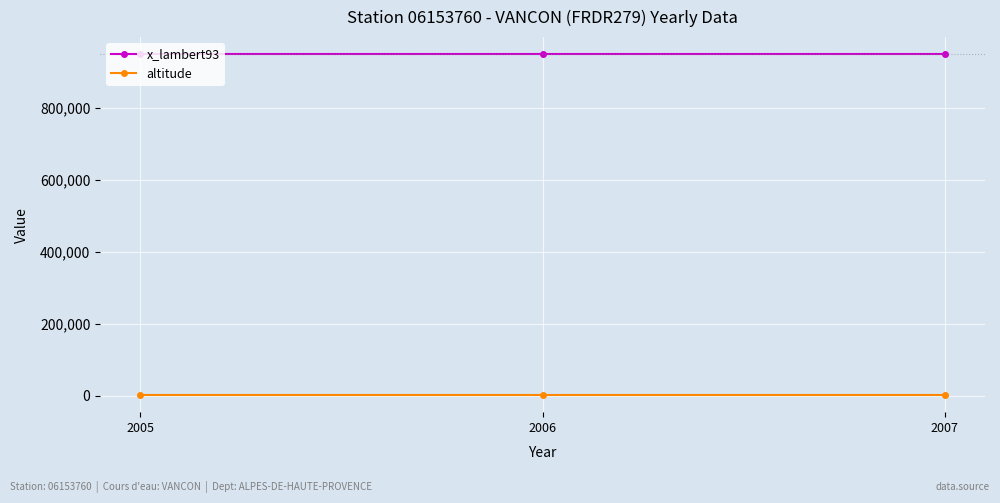

What is the maximum value shown in the chart?

949040